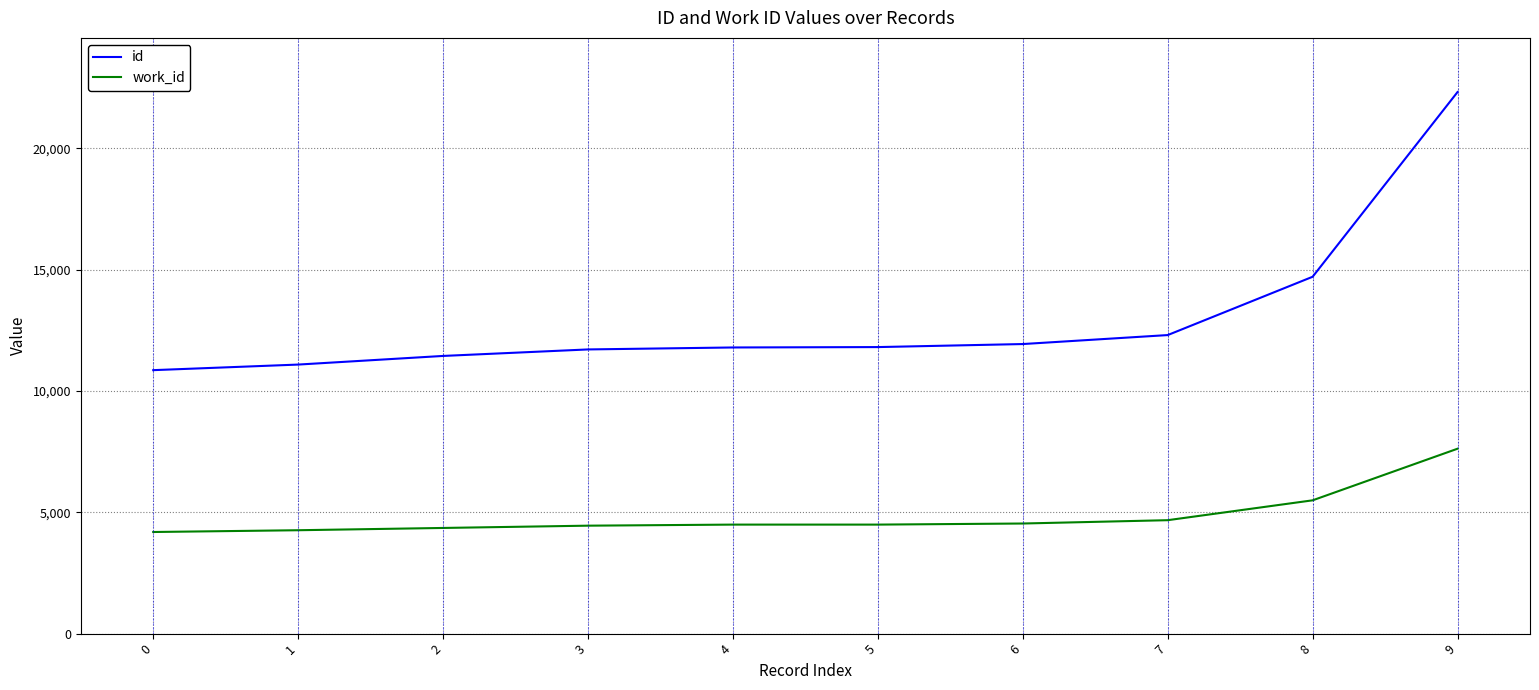

What are all the series names shown in the legend?

id, work_id